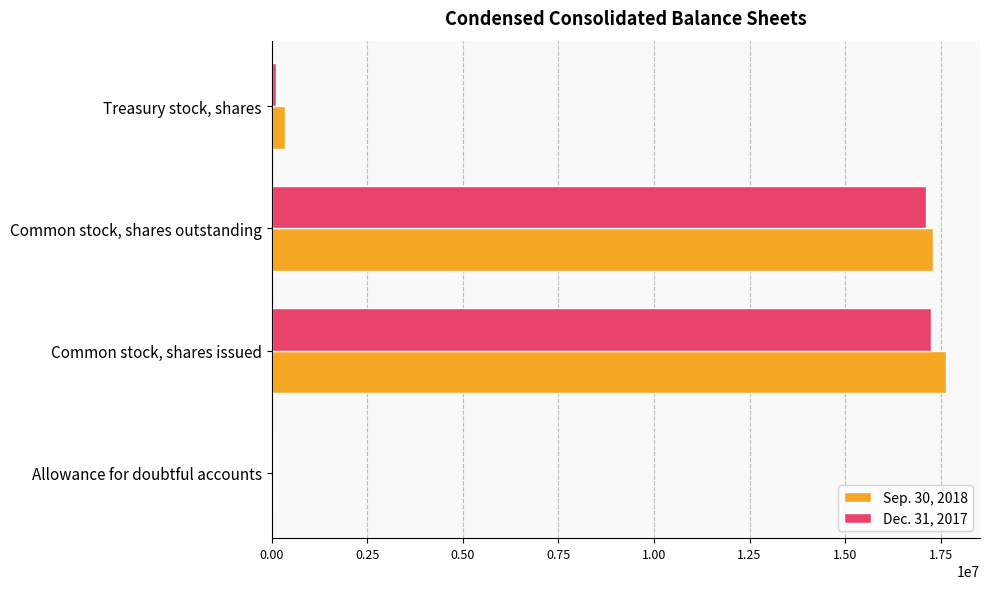

What is the greatest value displayed?

17644364